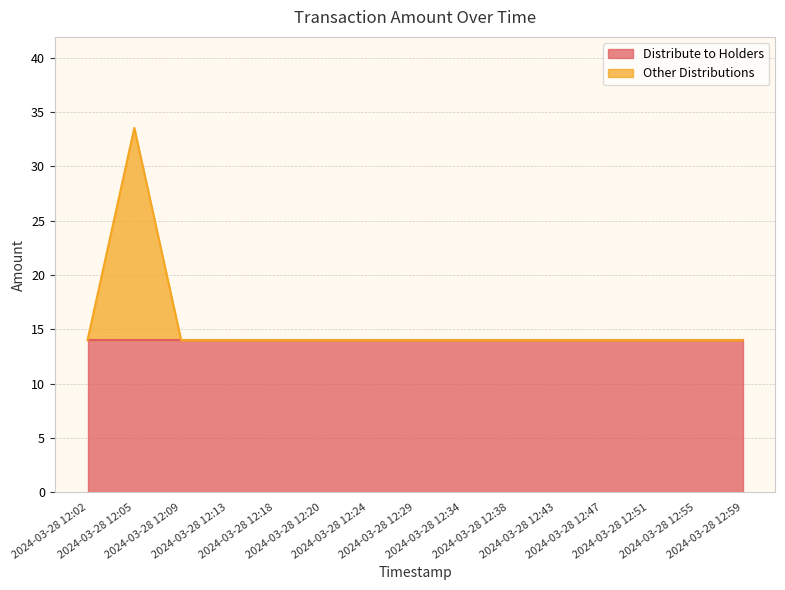

What is the value of the 4th point from the left?

14.0